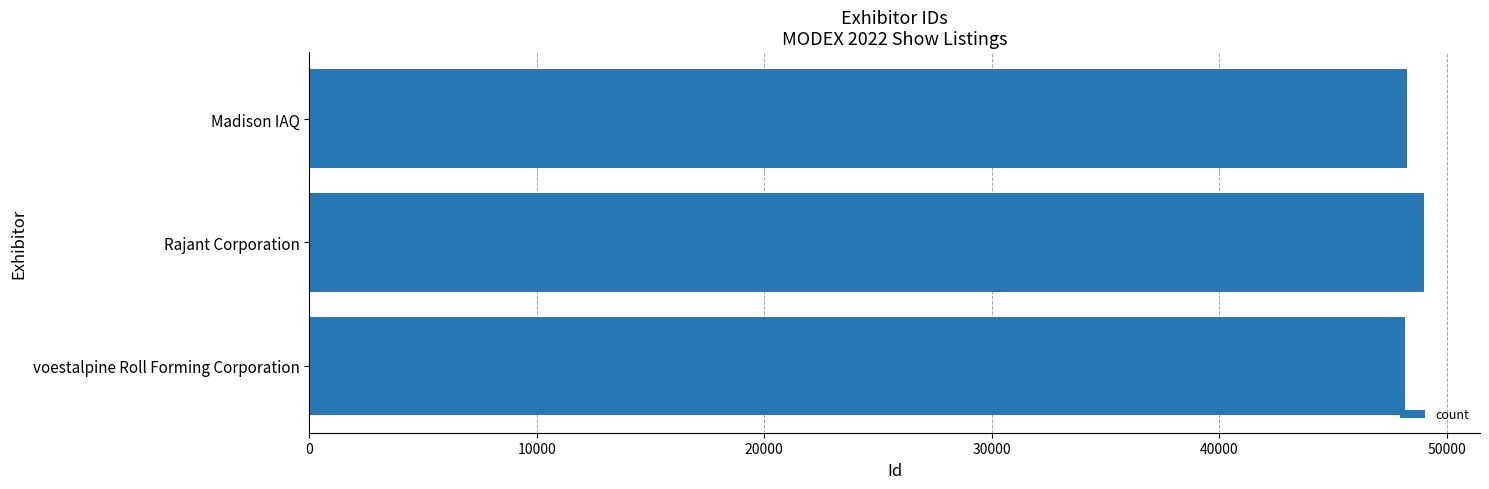

The value at Madison IAQ is 48270. True or false?

True